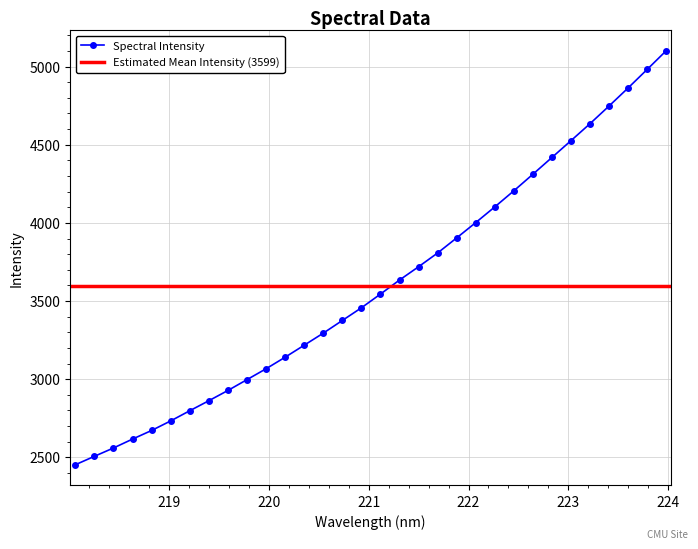

What is the difference between the second highest and minimum values?

2529.1